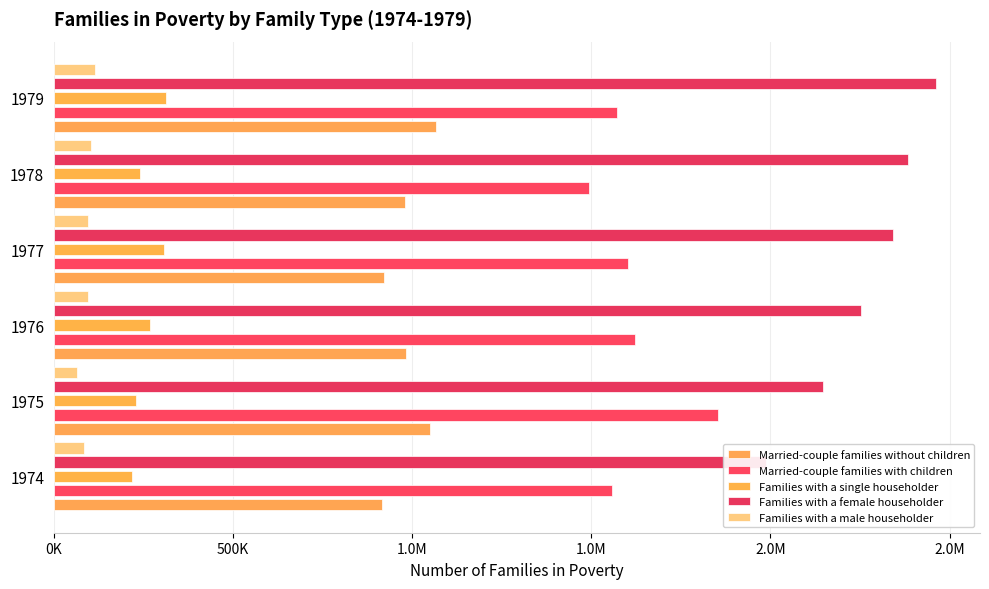

List the series in order of their peak value, highest first.

Families with a female householder, Married-couple families with children, Married-couple families without children, Families with a single householder, Families with a male householder